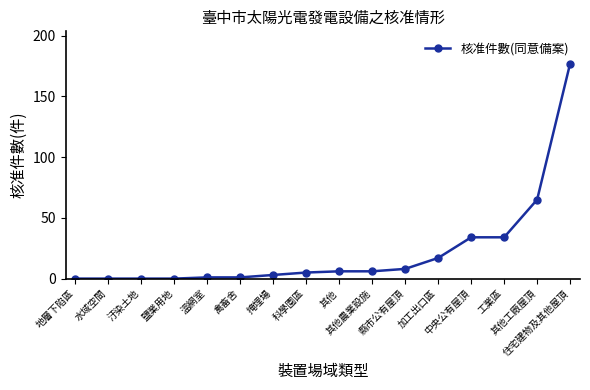

What is the sum of the values at 水域空間 and 溫網室?

1